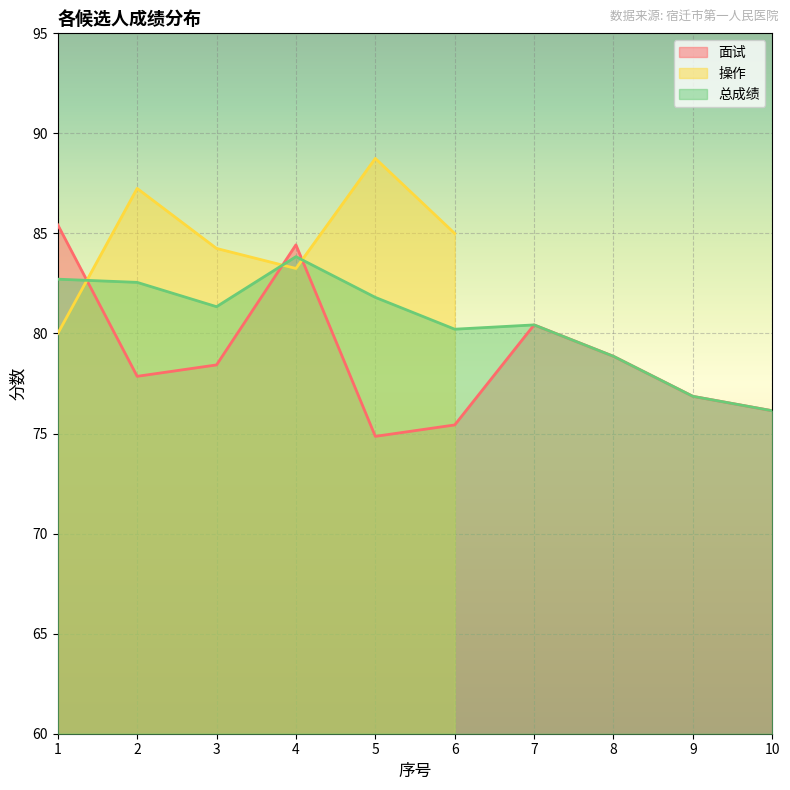

Which series changed the most between 1 and 5?

面试